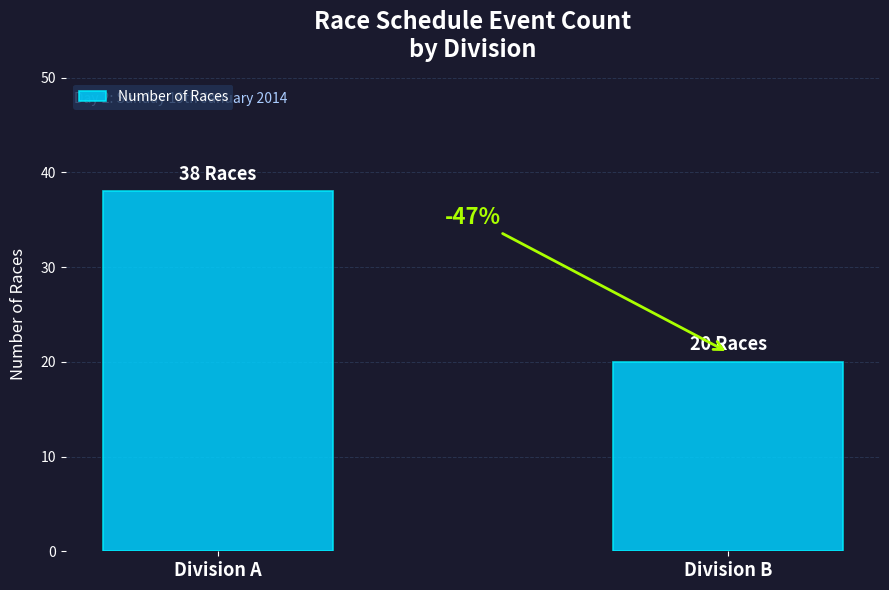

At which category does the chart reach its minimum across all series?

Division B